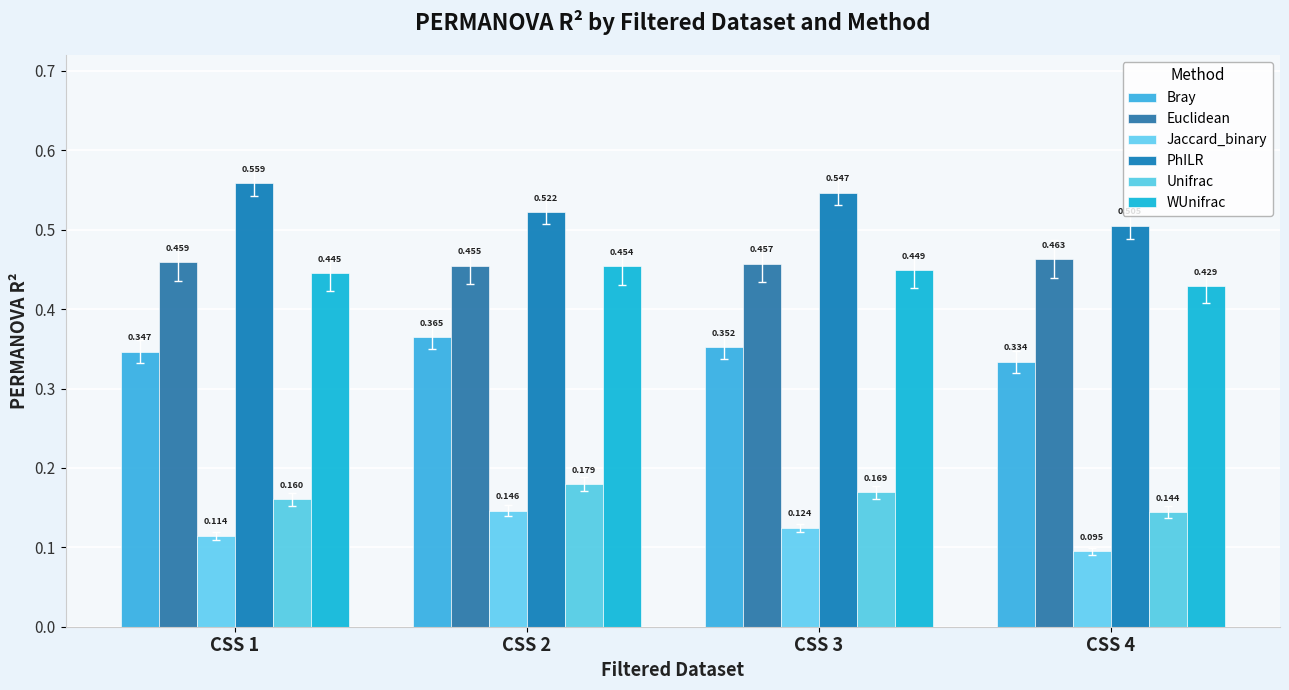

Is the value of Euclidean at CSS 4 greater than the value of PhILR at CSS 3?

No